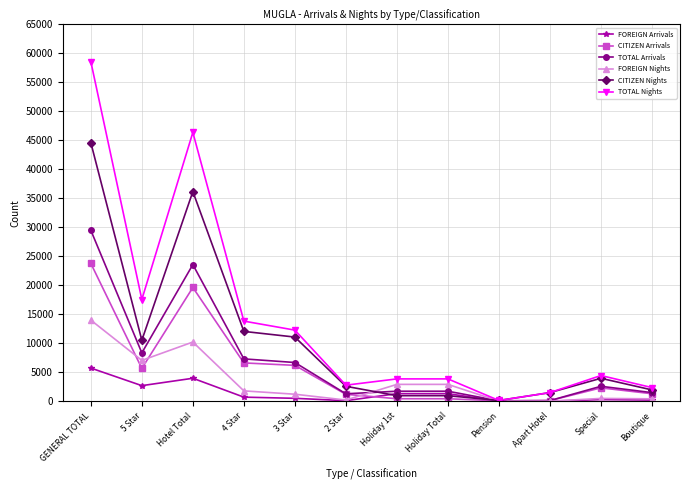

How many data points in TOTAL Arrivals are less than 2567?

6